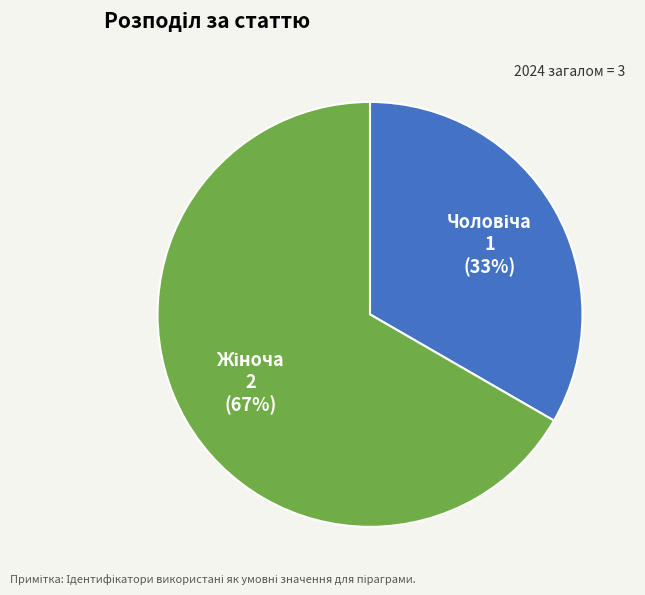

To the nearest percent, what is the average slice percentage?

50%